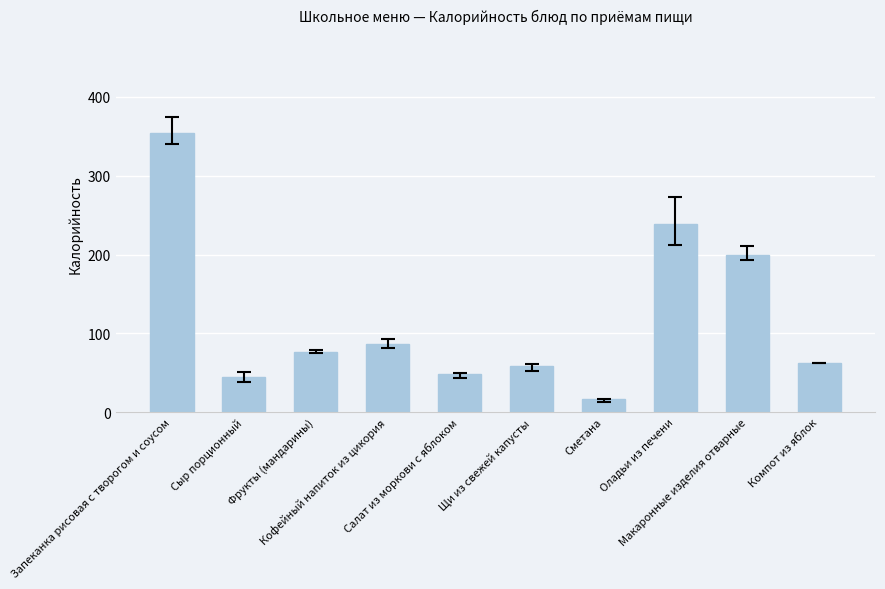

At which category does the chart reach its minimum across all series?

Сметана